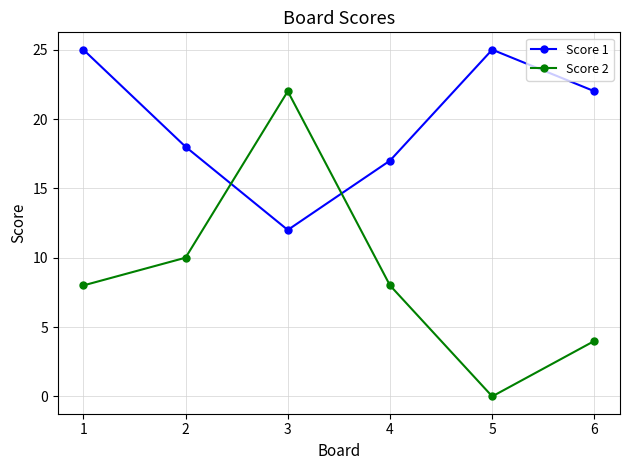

What are all the series names shown in the legend?

Score 1, Score 2